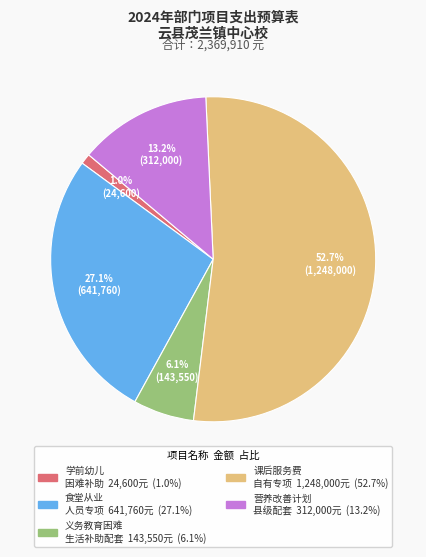

Is there any slice that represents more than half of the pie?

Yes